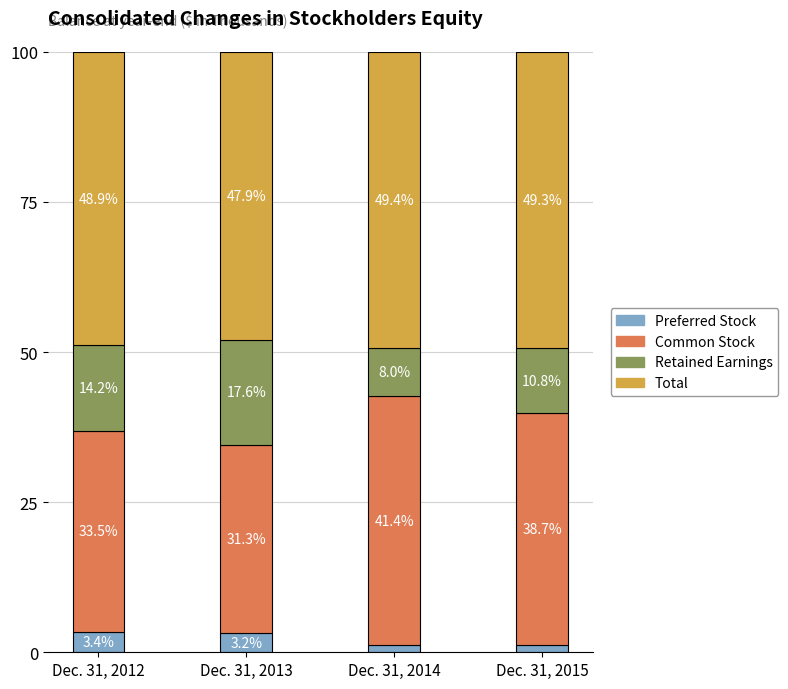

What is the total value across all series at Dec. 31, 2012?

100.0